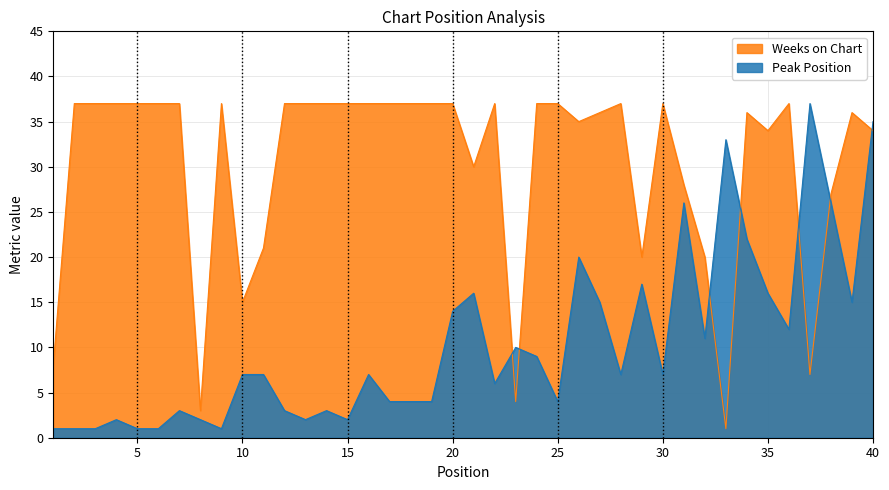

List the labels in order of Weeks on Chart value, smallest first.

33, 8, 23, 37, 1, 10, 29, 32, 11, 38, 31, 21, 35, 40, 26, 27, 34, 39, 2, 3, 4, 5, 6, 7, 9, 12, 13, 14, 15, 16, 17, 18, 19, 20, 22, 24, 25, 28, 30, 36